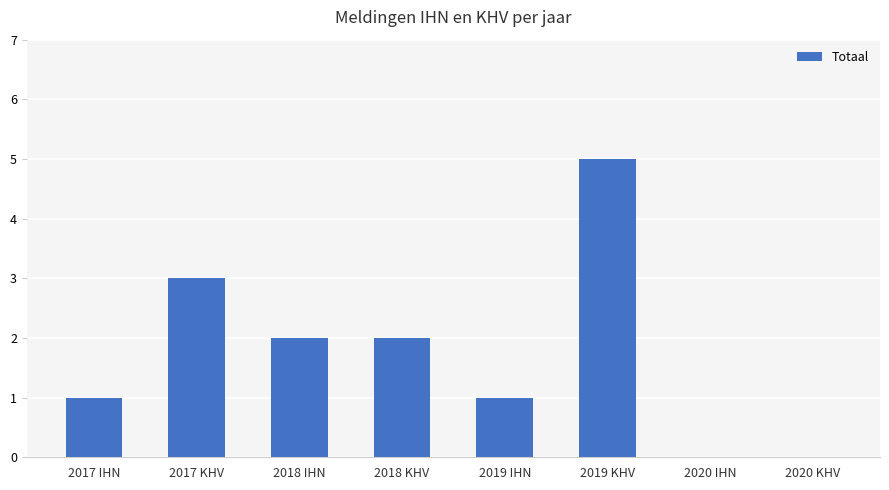

Approximately how many times larger is the value at 2018 KHV compared to 2019 IHN?

2.0